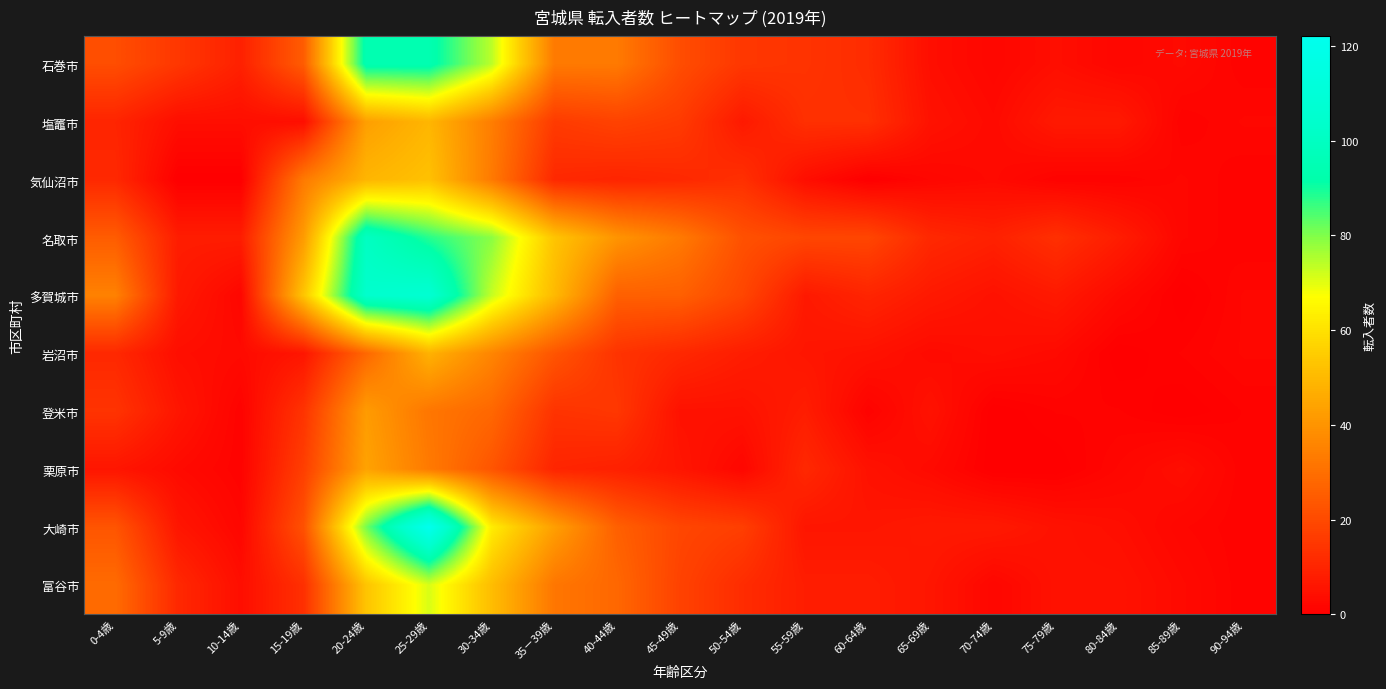

Which series changed the most between 20-24歳 and 75-79歳?

多賀城市